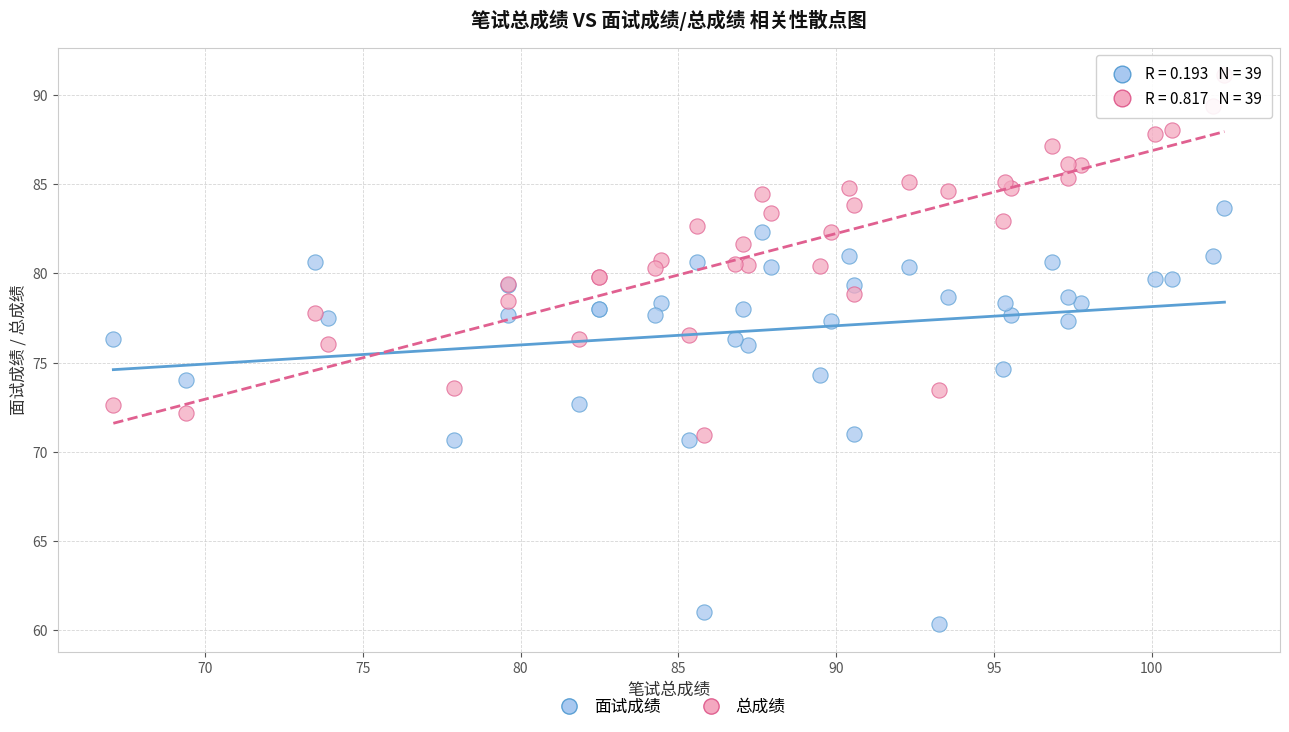

What are all the series names shown in the legend?

面试成绩, 总成绩